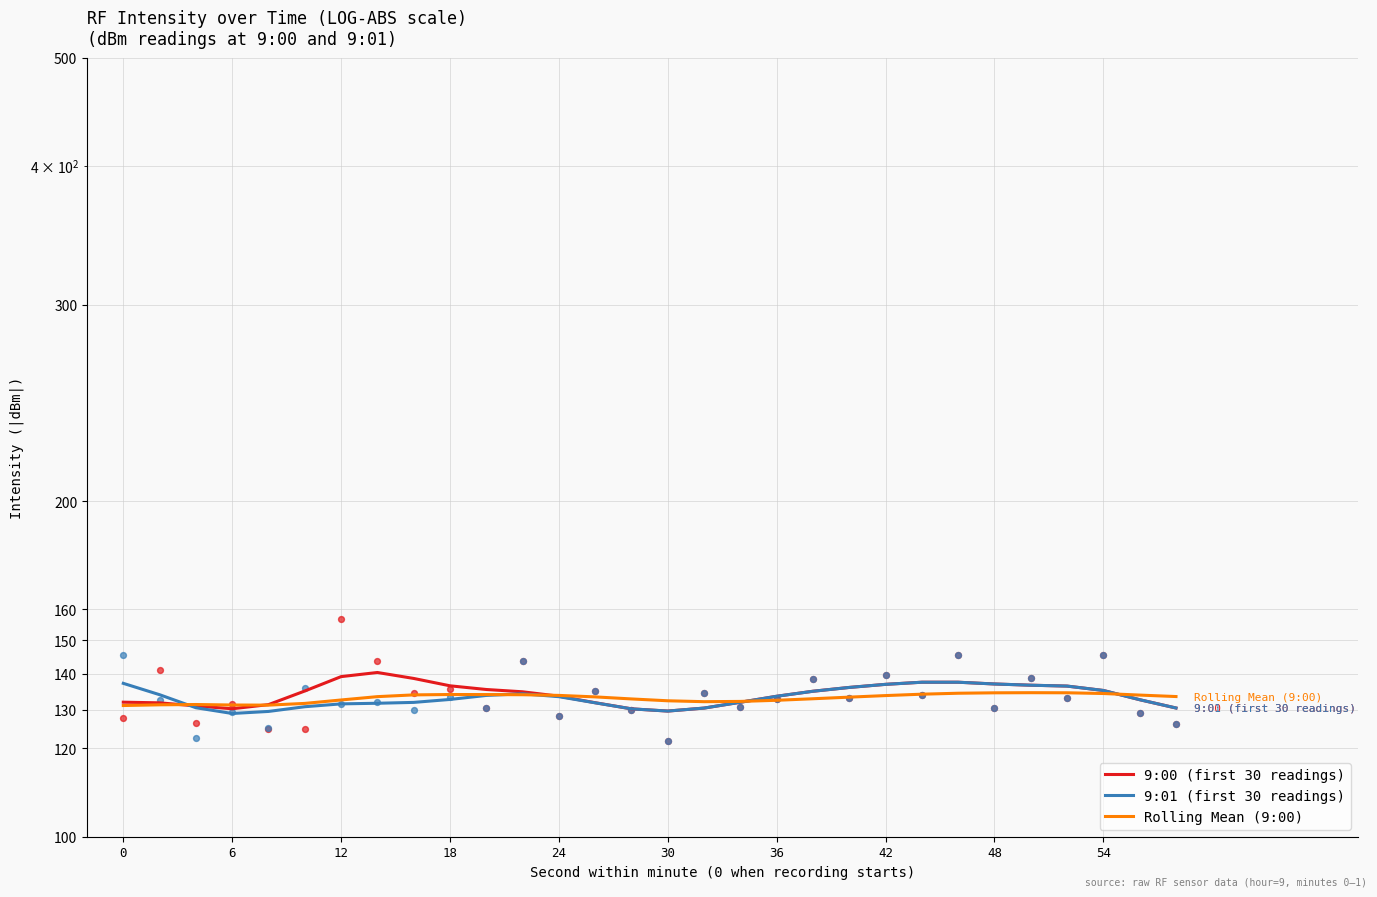

At how many categories does at least one series exceed 133?

23